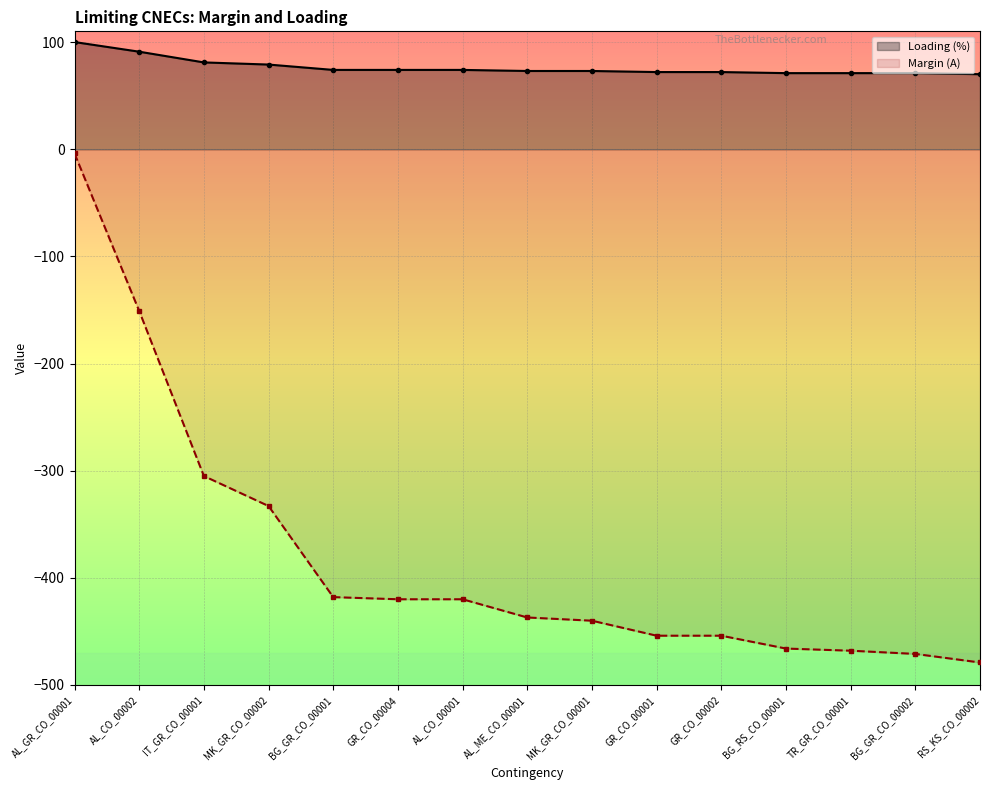

What is the label of the 10th point from the right?

GR_CO_00004